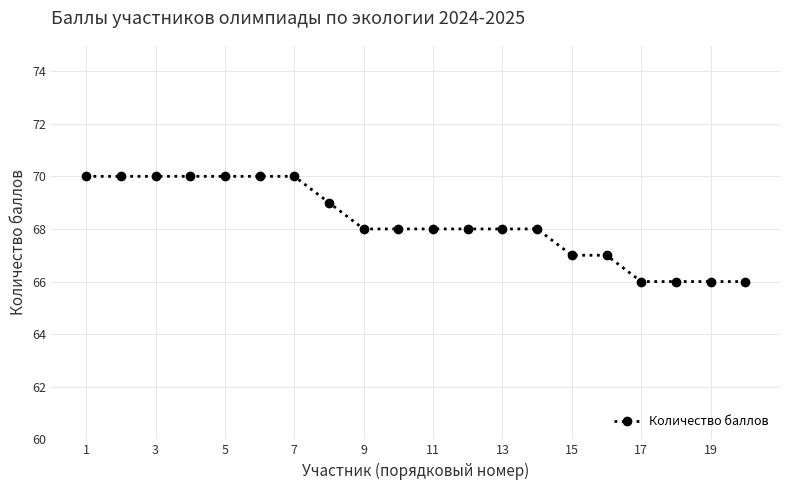

What is the value of the 15th point from the left?

67